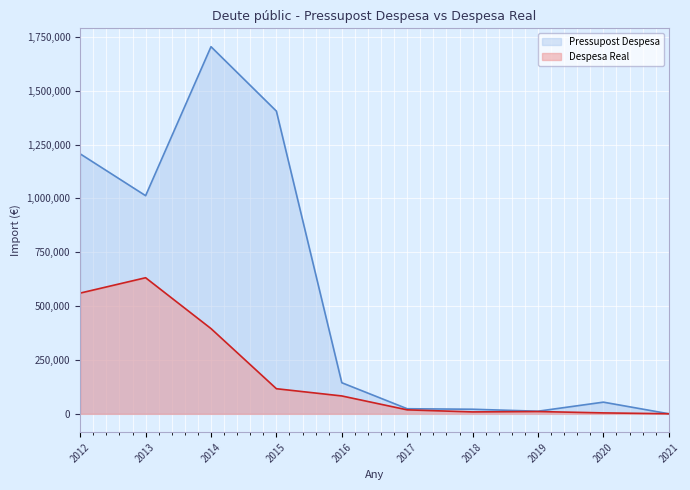

Read the Pressupost Despesa value at 2014.

1704310.9